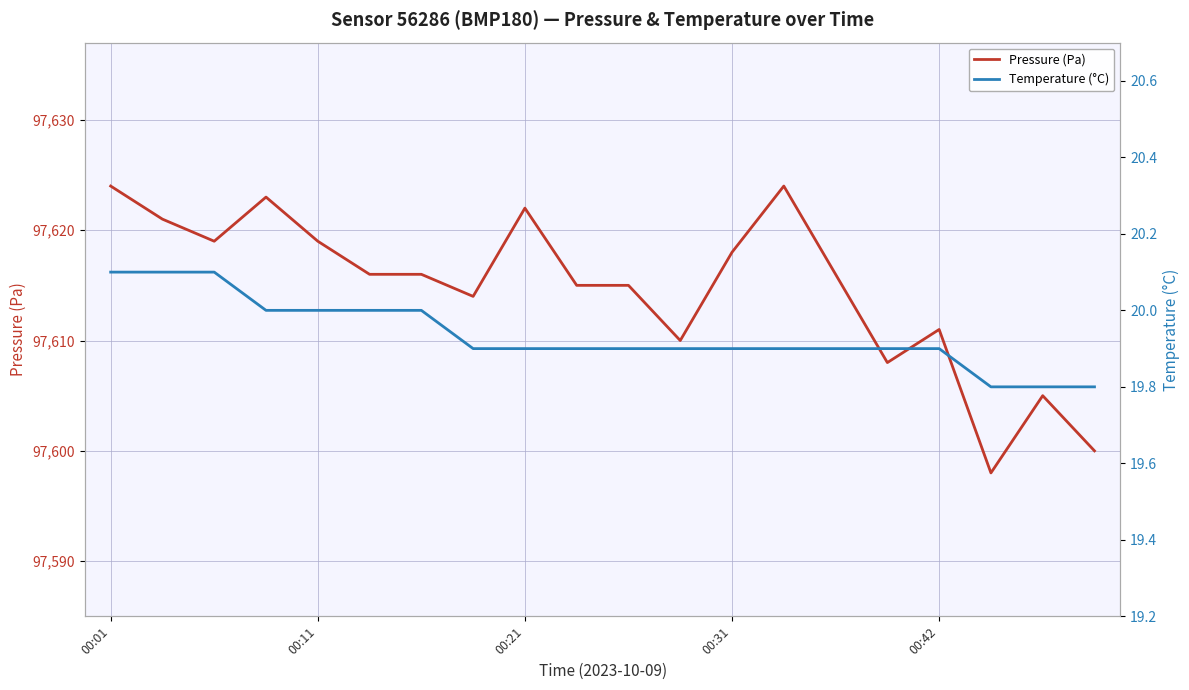

True or false: Pressure (Pa) has a value of 63028 at 00:21.

False